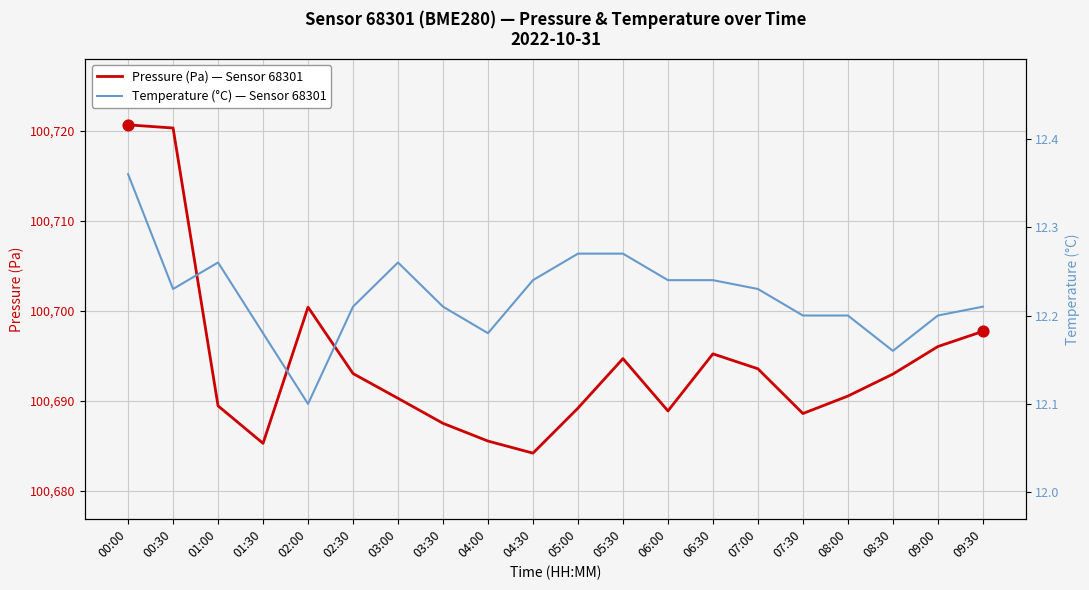

What is the total value across all series at 02:30?

100705.2